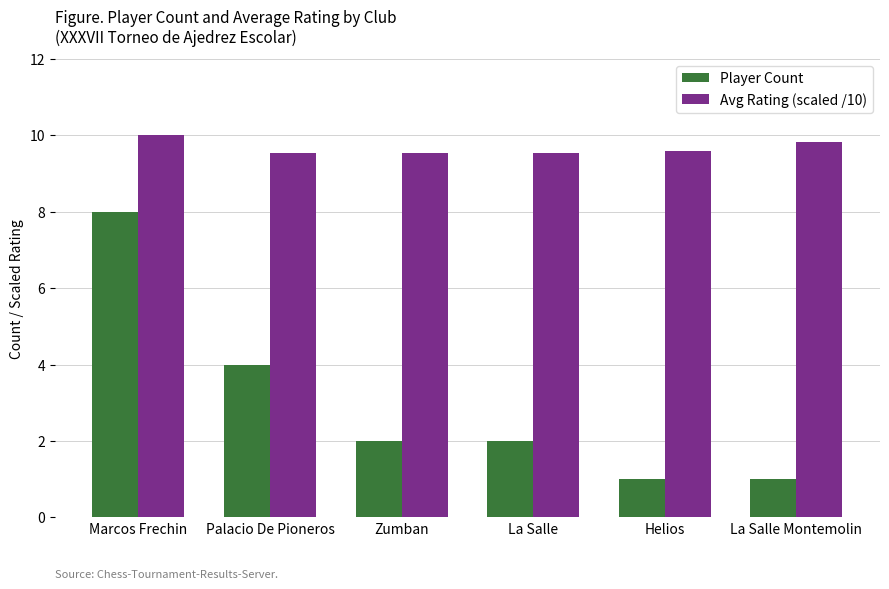

Reading left to right, list all the values displayed in this chart.

Player Count: 8.0	4.0	2.0	2.0	1.0	1.0
Avg Rating (scaled /10): 10.0	9.5	9.5	9.5	9.6	9.8